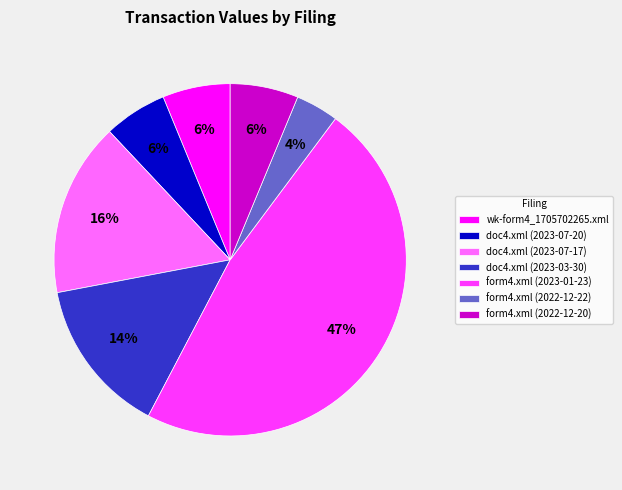

What is the smallest slice in the pie chart?

form4.xml (2022-12-22)